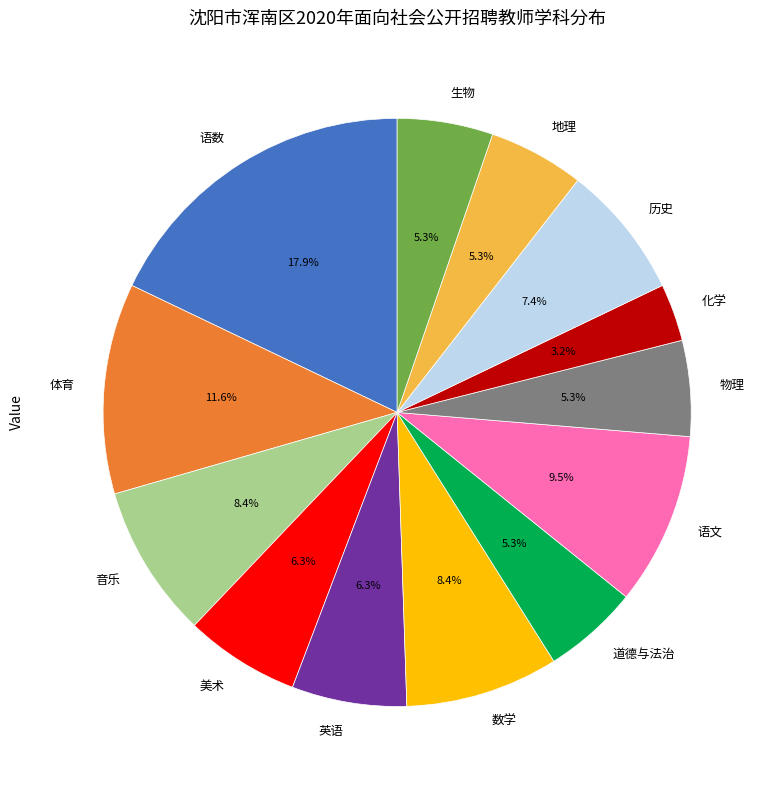

To the nearest percent, what percentage of the pie is 美术?

6%